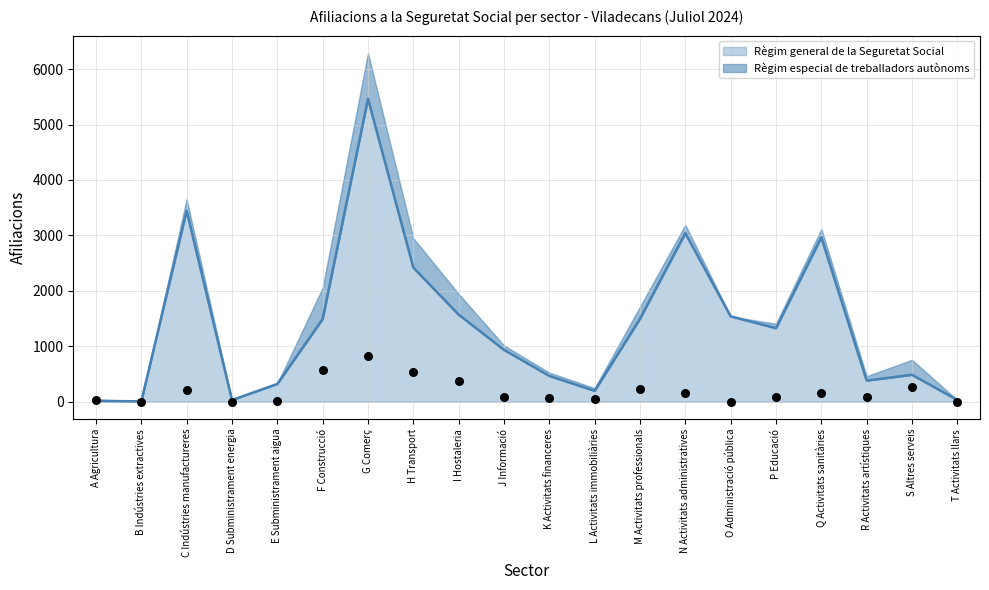

Which series has the largest Y range (max minus min)?

Règim general de la Seguretat Social